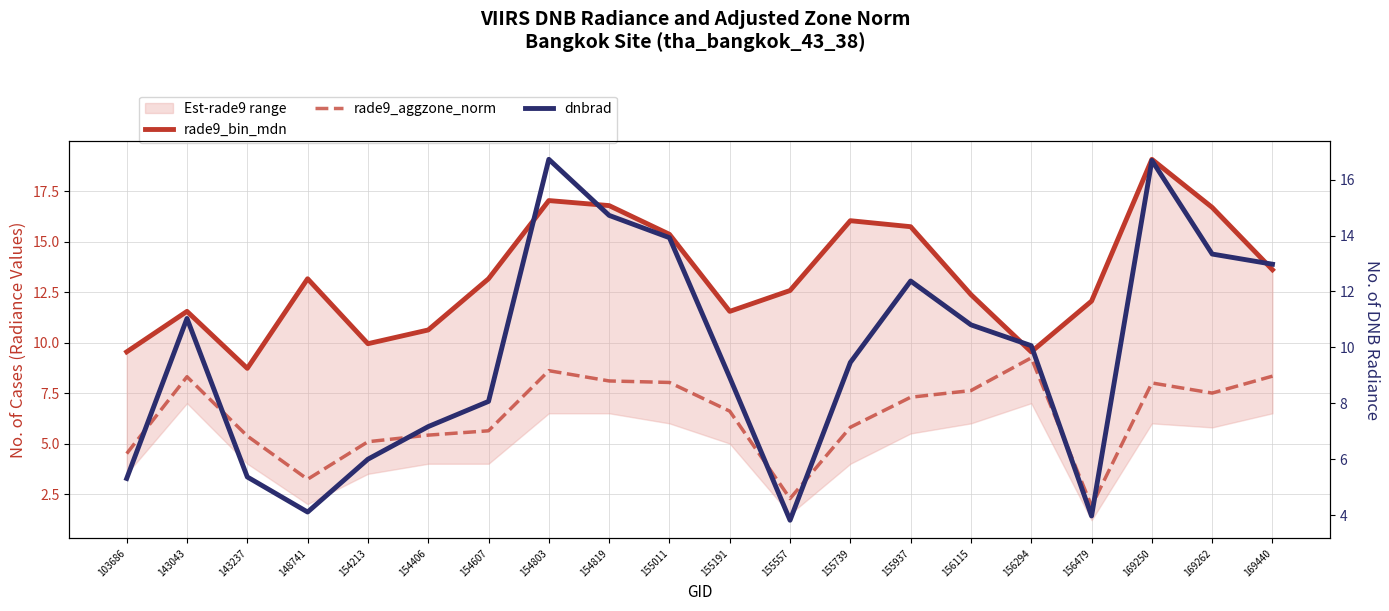

At how many categories does at least one series exceed 18?

1